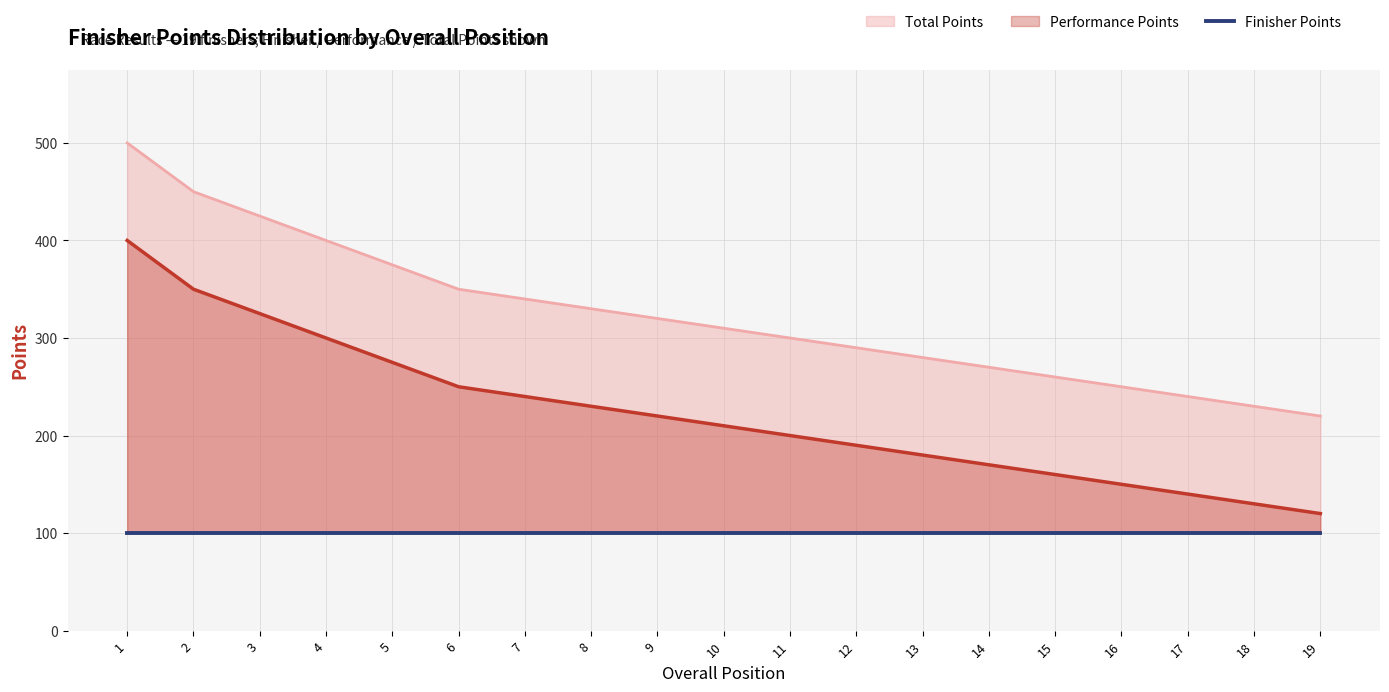

Where is Performance Points nearest to the value 260?

6